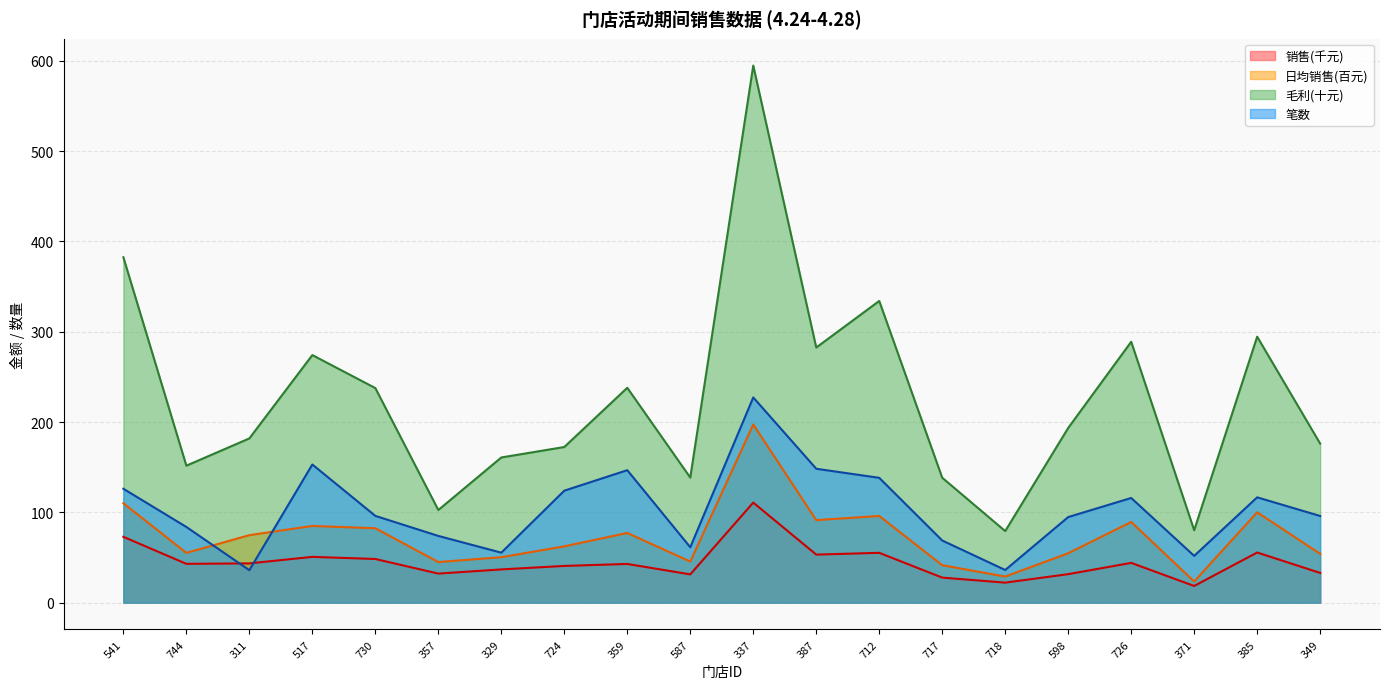

Reading left to right, list all the values displayed in this chart.

日均销售: 541=110.0	744=55.1	311=74.7	517=84.9	730=82.4	357=44.9	329=50.3	724=62.3	359=77.2	587=45.5	337=197.3	387=91.4	712=96.0	717=41.5	718=28.9	598=54.7	726=89.3	371=23.4	385=100.1	349=54.0
销售: 541=72.9	744=43.0	311=43.5	517=50.7	730=48.3	357=32.2	329=36.8	724=40.7	359=42.8	587=31.3	337=110.8	387=53.2	712=55.2	717=27.7	718=22.1	598=31.5	726=44.0	371=18.5	385=55.5	349=32.9
毛利: 541=382.5	744=151.7	311=181.9	517=274.2	730=237.6	357=102.6	329=160.8	724=172.4	359=238.0	587=138.5	337=594.8	387=282.5	712=334.1	717=138.3	718=79.2	598=193.5	726=288.9	371=80.2	385=294.6	349=176.1
笔数: 541=126.1	744=83.8	311=35.9	517=153.0	730=96.1	357=73.9	329=55.4	724=124.0	359=146.7	587=61.3	337=227.3	387=148.3	712=138.2	717=68.8	718=36.1	598=94.8	726=115.9	371=51.8	385=116.6	349=96.0